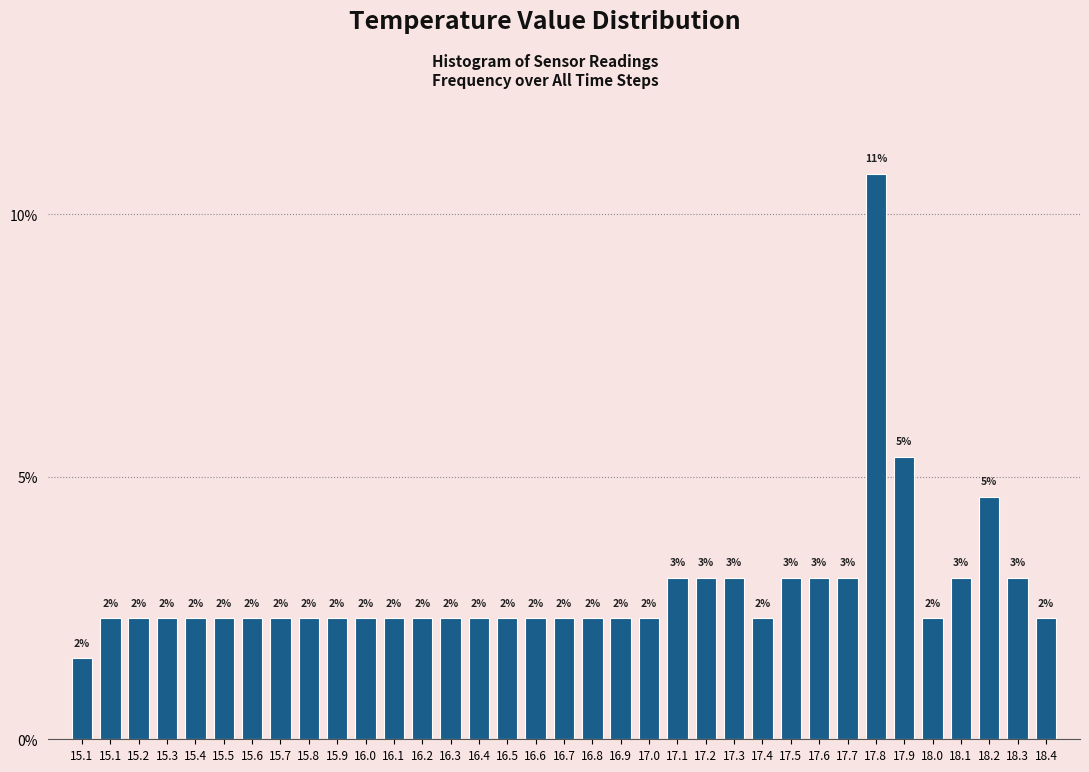

Does the chart contain any negative values?

No